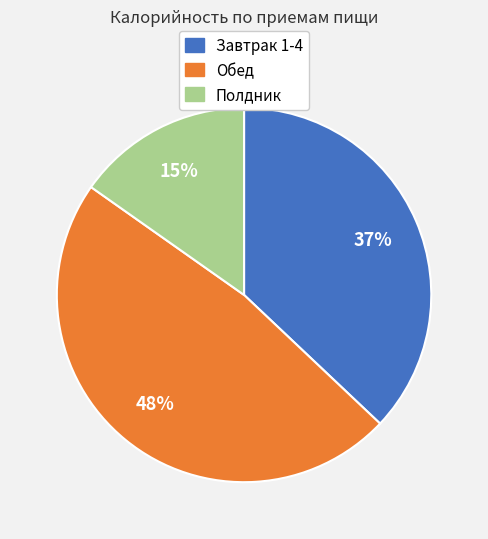

Which has a higher value, Полдник or Завтрак 1-4?

Завтрак 1-4